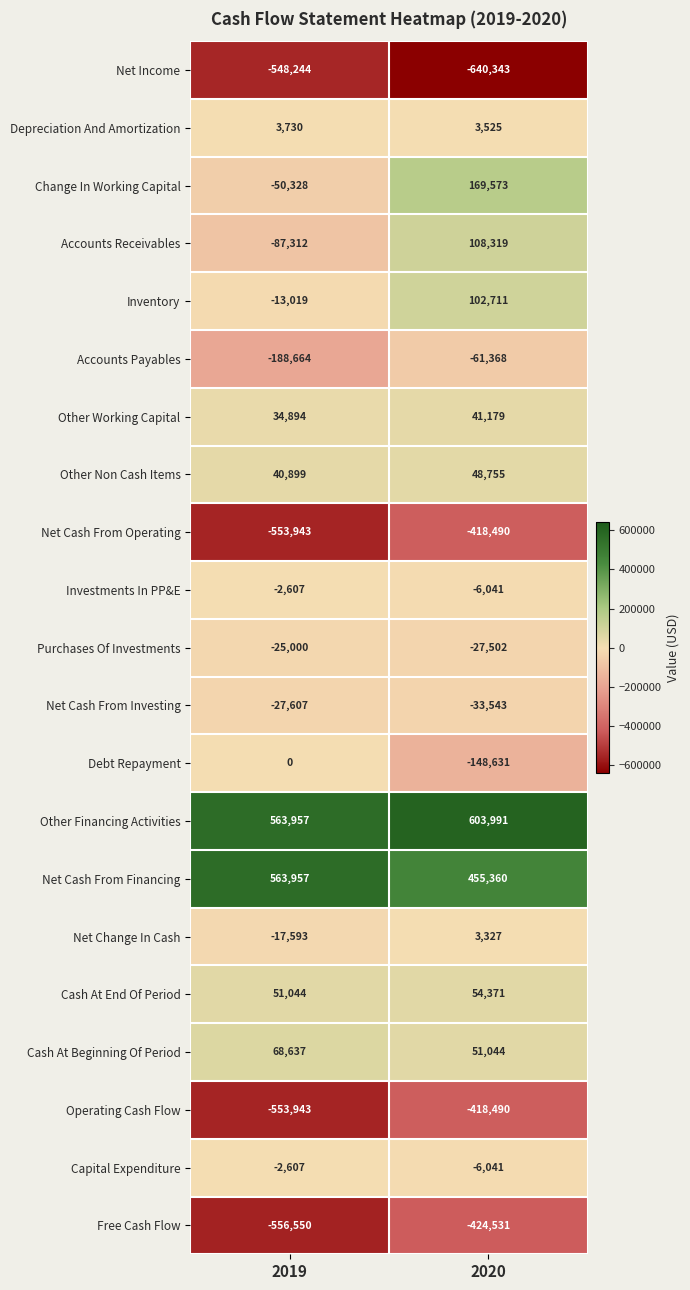

Which series changed the most between 2019 and 2020?

Change In Working Capital